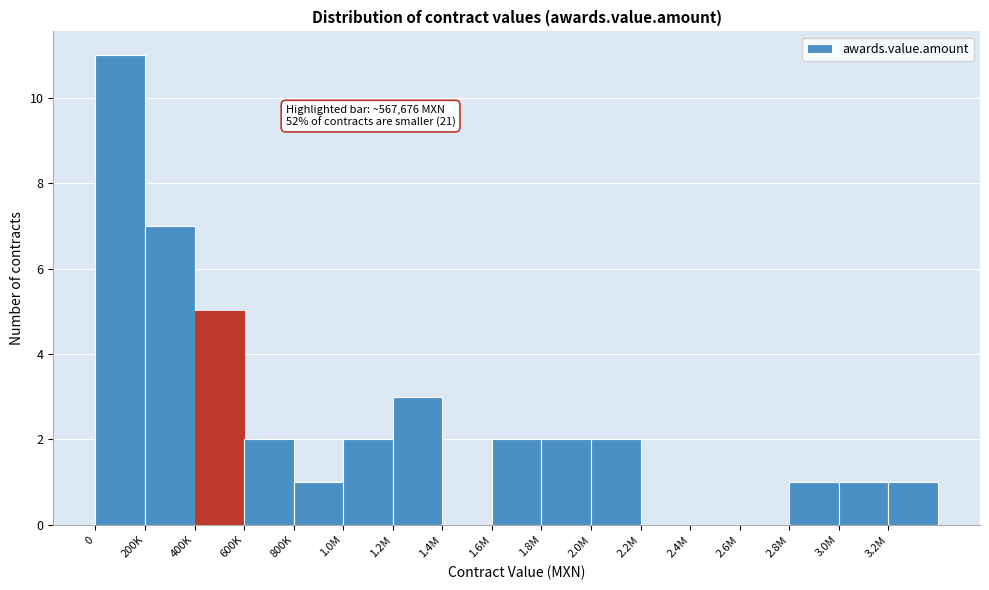

Reading right to left, transcribe all the data shown in this chart.

3.2M=1	3.0M=1	2.8M=1	2.6M=0	2.4M=0	2.2M=0	2.0M=2	1.8M=2	1.6M=2	1.4M=0	1.2M=3	1.0M=2	800K=1	600K=2	400K=5	200K=7	0=11